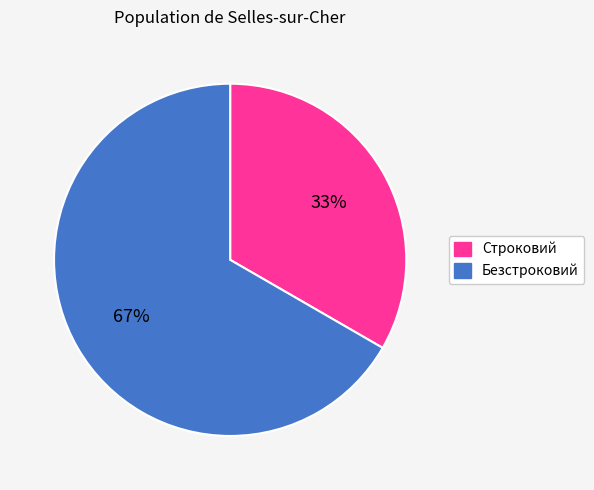

What percentage is the Безстроковий slice, to the nearest percent?

67%